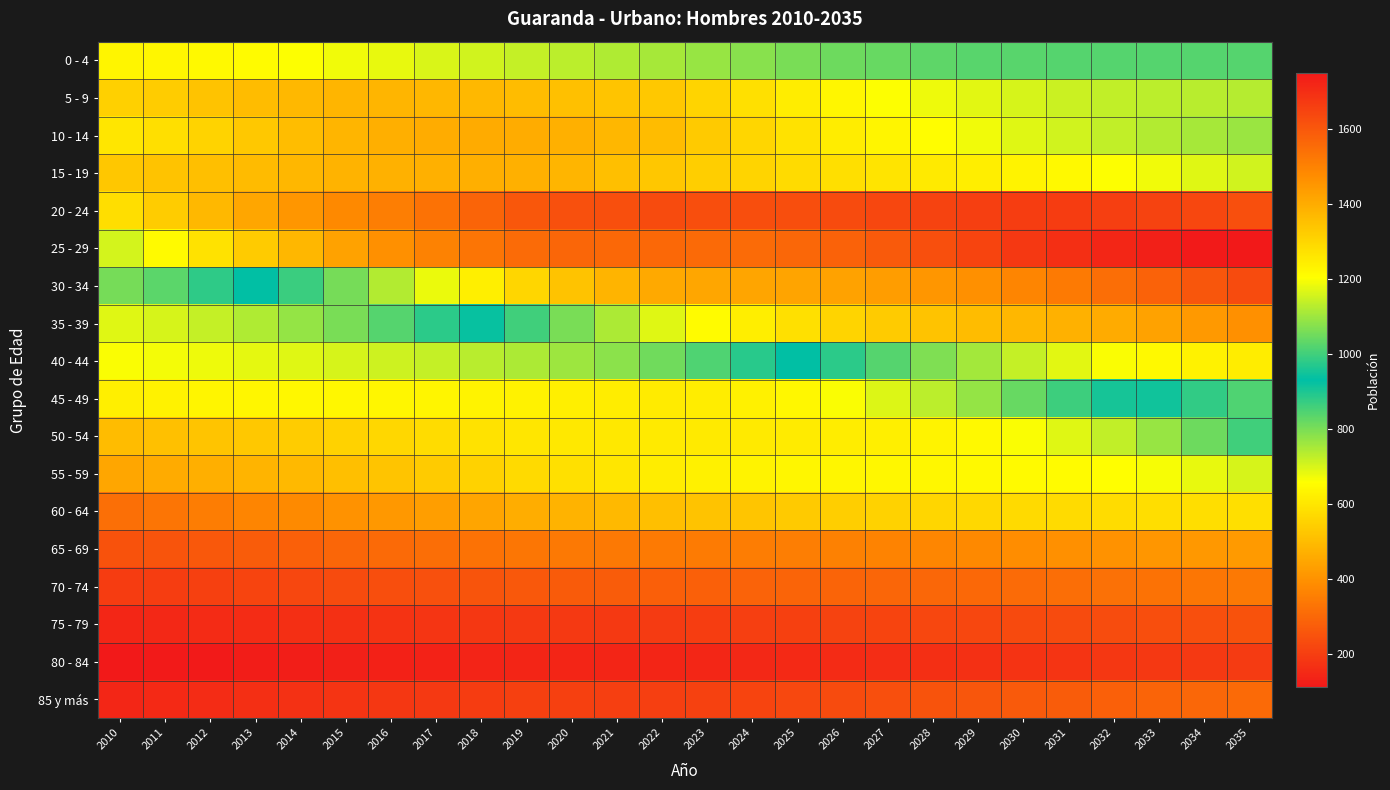

How many categories are shown in the chart?

26